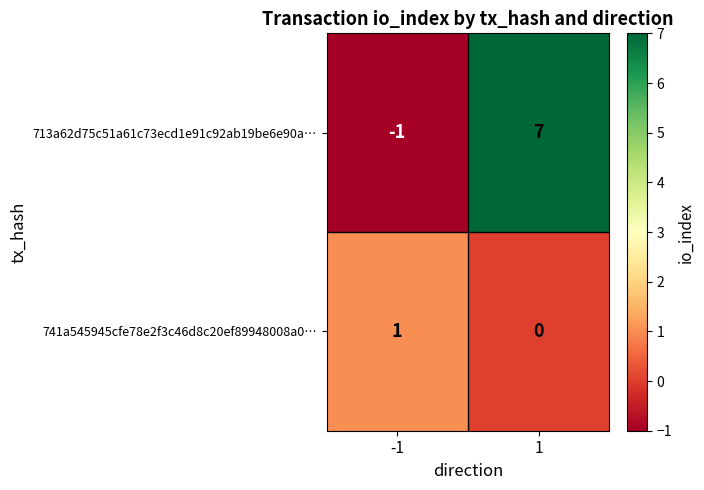

How many series are shown in this chart?

2